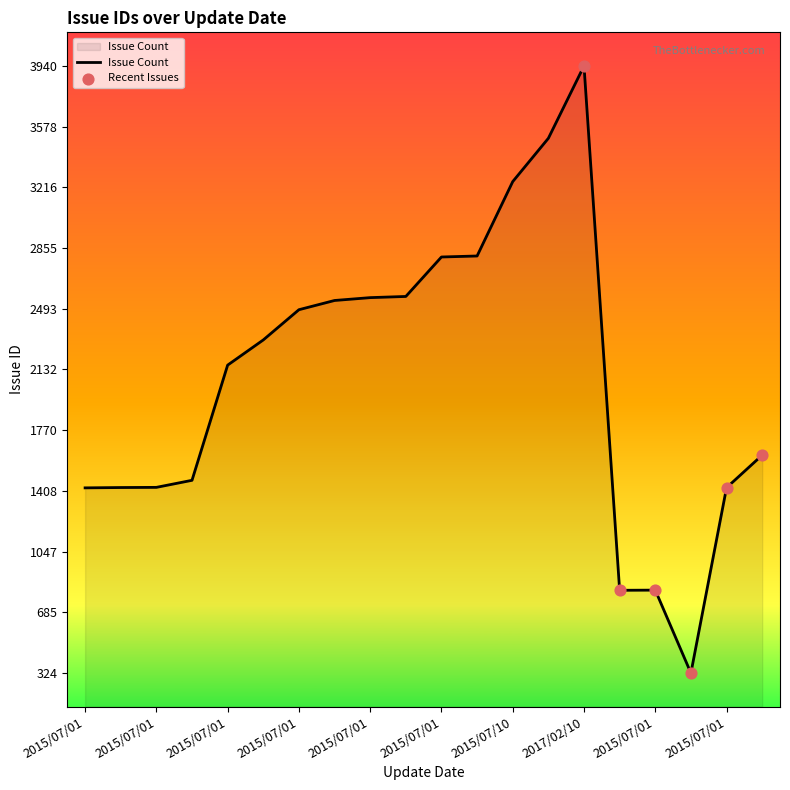

What is the greatest value displayed?

3940